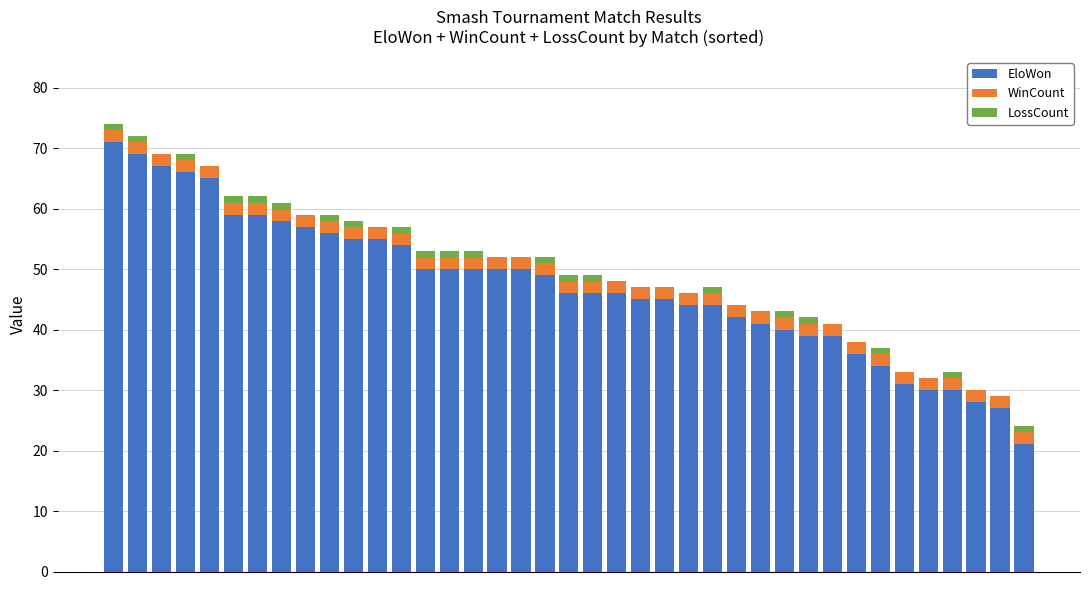

What is the highest value of the EloWon series?

71